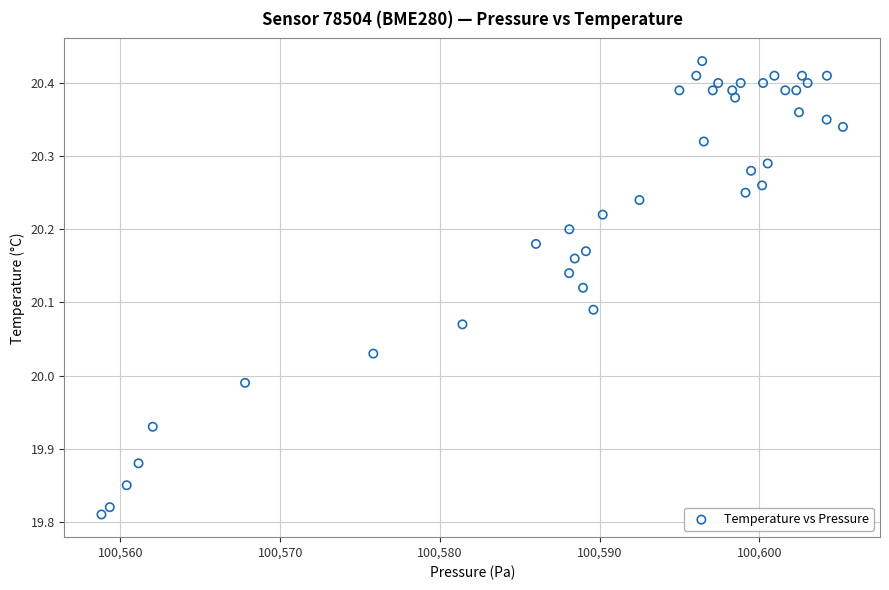

What is the range of X values (max minus min)?

46.4